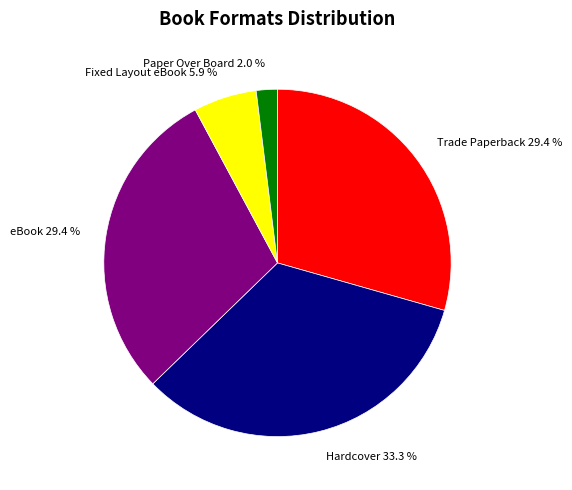

Approximately how many times larger is the value at Fixed Layout eBook compared to Hardcover?

0.2